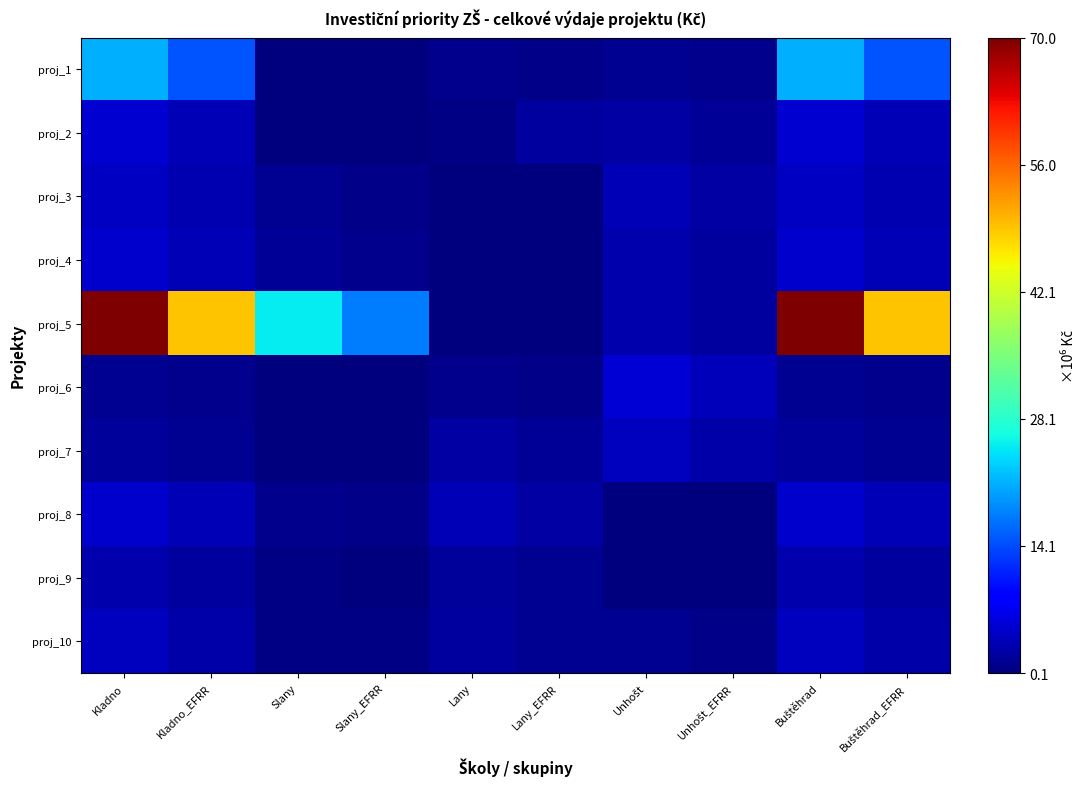

Reading left to right, extract all data points from this chart.

proj_1: Kladno=21000000	Kladno_EFRR=14700000	Slany=300000	Slany_EFRR=210000	Lany=1000000	Lany_EFRR=700000	Unhošt=1500000	Unhošt_EFRR=1050000	Buštěhrad=21000000	Buštěhrad_EFRR=14700000
proj_2: Kladno=5200000	Kladno_EFRR=3640000	Slany=250000	Slany_EFRR=175000	Lany=500000	Lany_EFRR=2100000	Unhošt=2500000	Unhošt_EFRR=1750000	Buštěhrad=5200000	Buštěhrad_EFRR=3640000
proj_3: Kladno=4500000	Kladno_EFRR=3150000	Slany=1340494	Slany_EFRR=938346	Lany=400000	Lany_EFRR=280000	Unhošt=3500000	Unhošt_EFRR=2450000	Buštěhrad=4500000	Buštěhrad_EFRR=3150000
proj_4: Kladno=5000000	Kladno_EFRR=3500000	Slany=1530000	Slany_EFRR=1071000	Lany=250000	Lany_EFRR=175000	Unhošt=3000000	Unhošt_EFRR=2100000	Buštěhrad=5000000	Buštěhrad_EFRR=3500000
proj_5: Kladno=70000000	Kladno_EFRR=49000000	Slany=25000000	Slany_EFRR=17500000	Lany=200000	Lany_EFRR=140000	Unhošt=3000000	Unhošt_EFRR=2100000	Buštěhrad=70000000	Buštěhrad_EFRR=49000000
proj_6: Kladno=1500000	Kladno_EFRR=1050000	Slany=250000	Slany_EFRR=175000	Lany=1200000	Lany_EFRR=840000	Unhošt=5500000	Unhošt_EFRR=3850000	Buštěhrad=1500000	Buštěhrad_EFRR=1050000
proj_7: Kladno=2000000	Kladno_EFRR=1400000	Slany=300000	Slany_EFRR=210000	Lany=2500000	Lany_EFRR=1750000	Unhošt=4000000	Unhošt_EFRR=2800000	Buštěhrad=2000000	Buštěhrad_EFRR=1400000
proj_8: Kladno=5000000	Kladno_EFRR=3500000	Slany=1050000	Slany_EFRR=735000	Lany=3500000	Lany_EFRR=2450000	Unhošt=300000	Unhošt_EFRR=210000	Buštěhrad=5000000	Buštěhrad_EFRR=3500000
proj_9: Kladno=3000000	Kladno_EFRR=2100000	Slany=500000	Slany_EFRR=350000	Lany=2000000	Lany_EFRR=1400000	Unhošt=250000	Unhošt_EFRR=175000	Buštěhrad=3000000	Buštěhrad_EFRR=2100000
proj_10: Kladno=4000000	Kladno_EFRR=2800000	Slany=600000	Slany_EFRR=420000	Lany=2100000	Lany_EFRR=1470000	Unhošt=1340494	Unhošt_EFRR=938346	Buštěhrad=4000000	Buštěhrad_EFRR=2800000